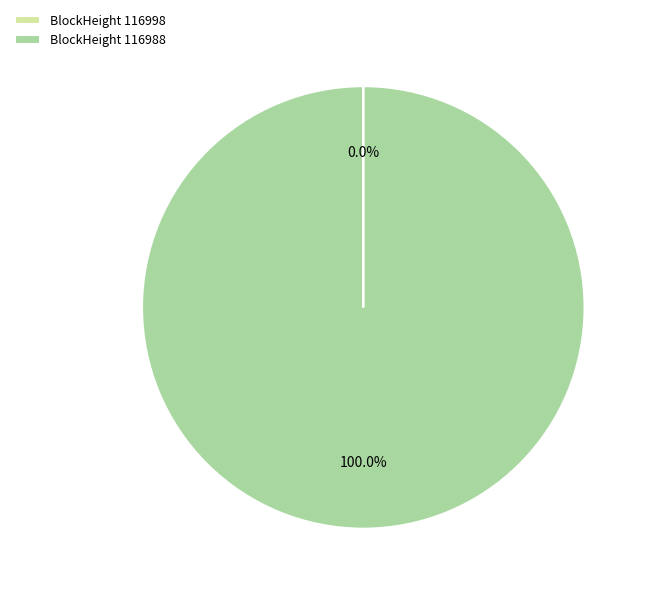

Does any single category account for the majority?

Yes